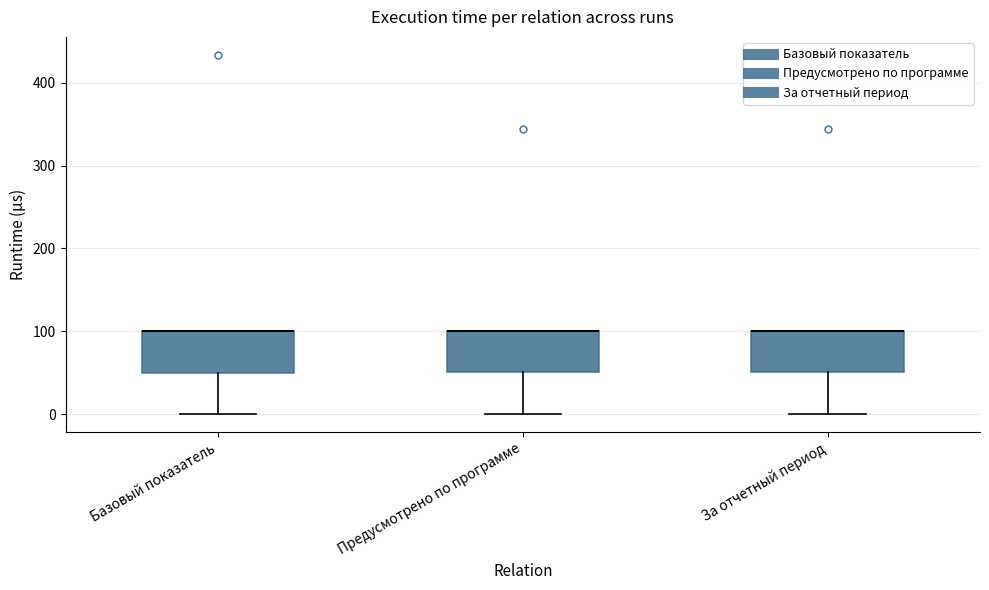

Where is the upper edge of the box for Предусмотрено по программе on the y-axis? The values are not printed on the chart, so give them approximately, as read against the axis.

100